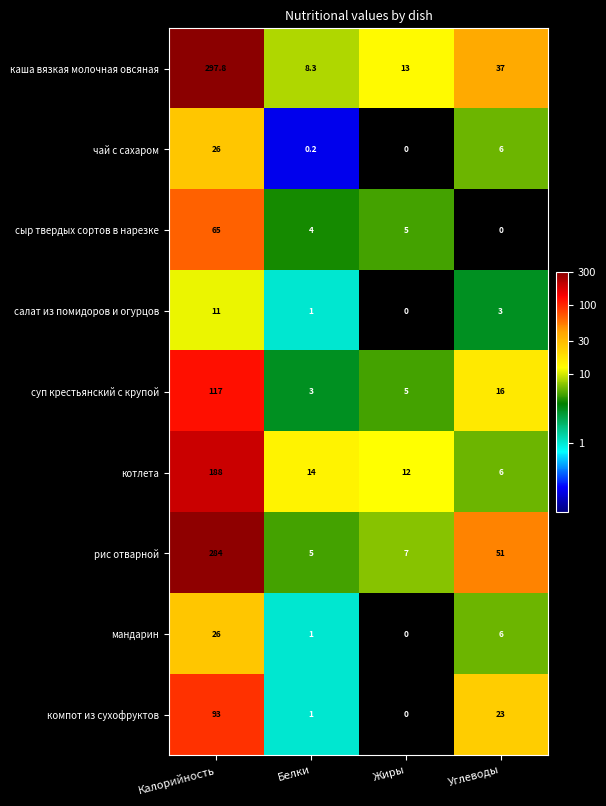

The value of рис отварной at Жиры is 2.6. True or false?

False